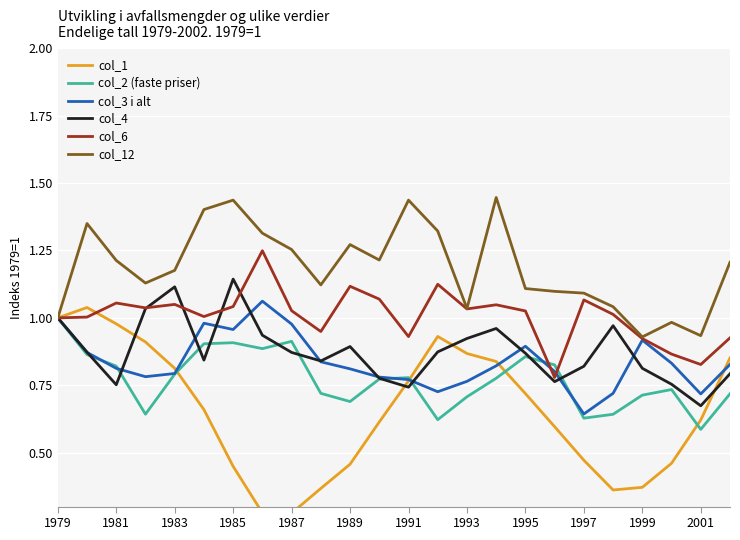

Is it true that col_4 equals 0.4 at 1995?

False